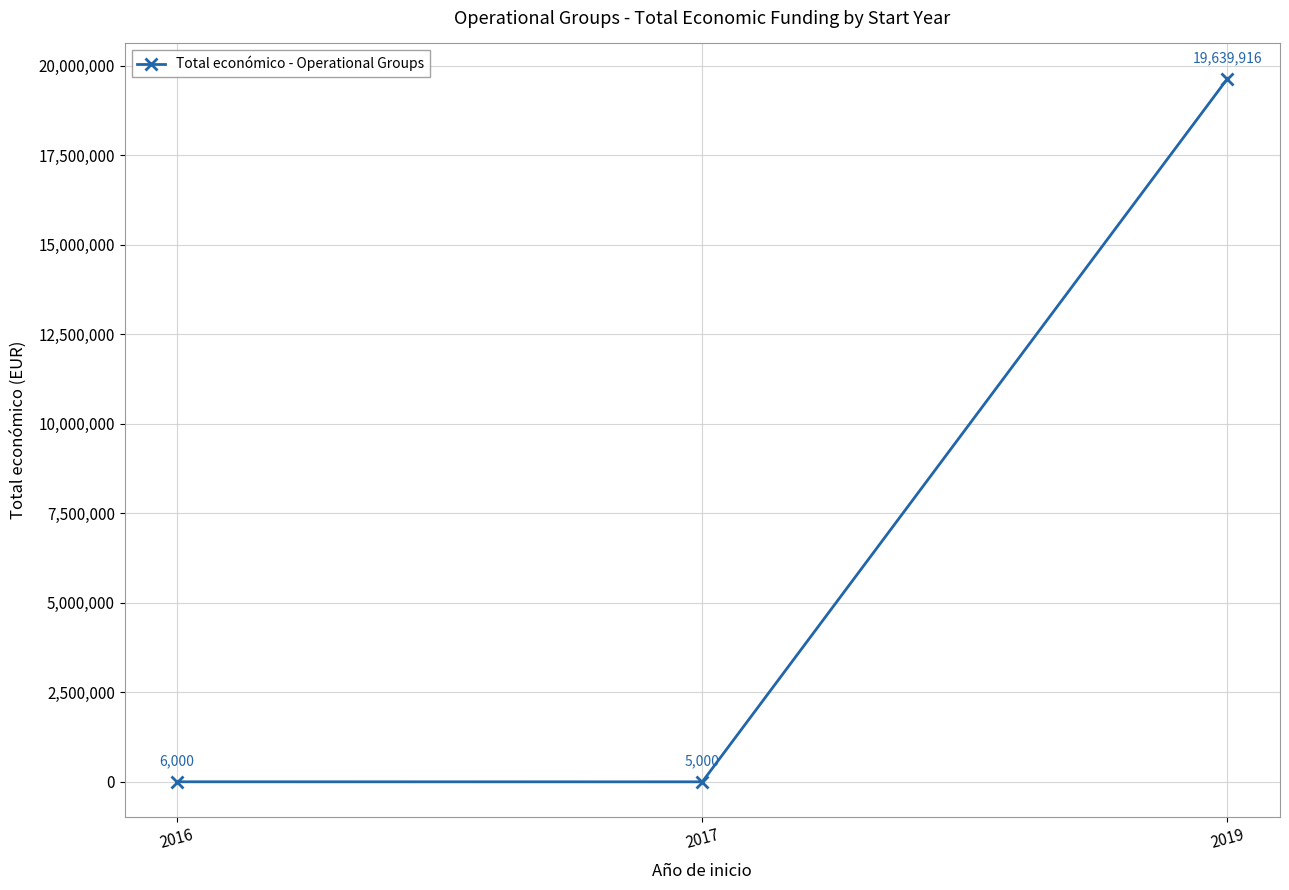

How many series are shown in this chart?

1